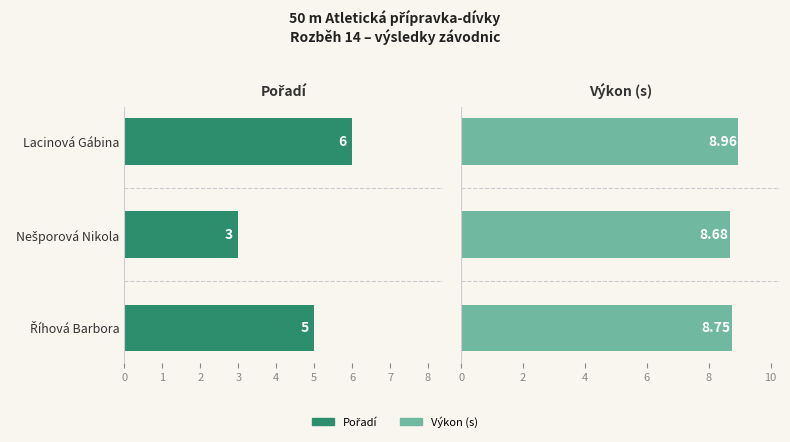

How many data points in Pořadí are less than 5?

1